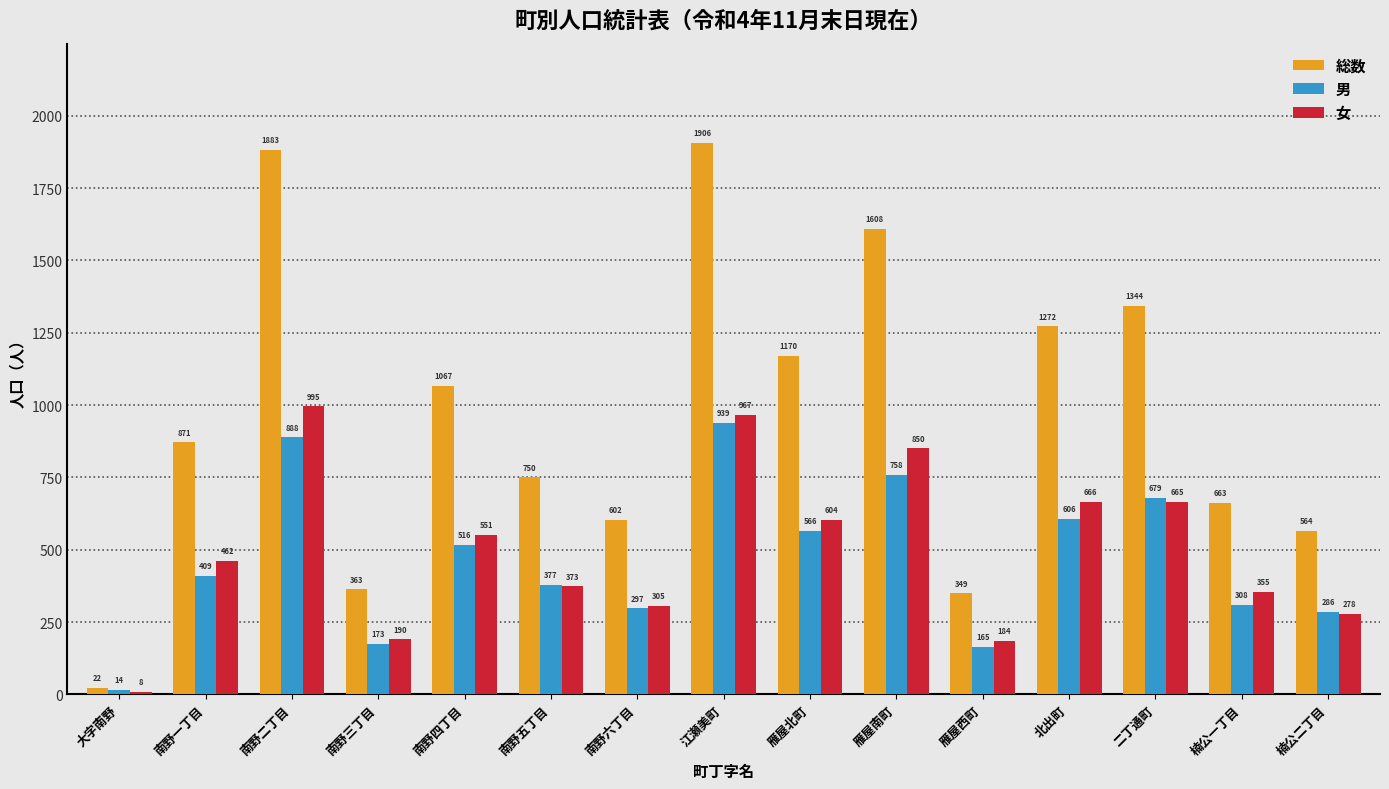

At how many categories does at least one series exceed 152?

14